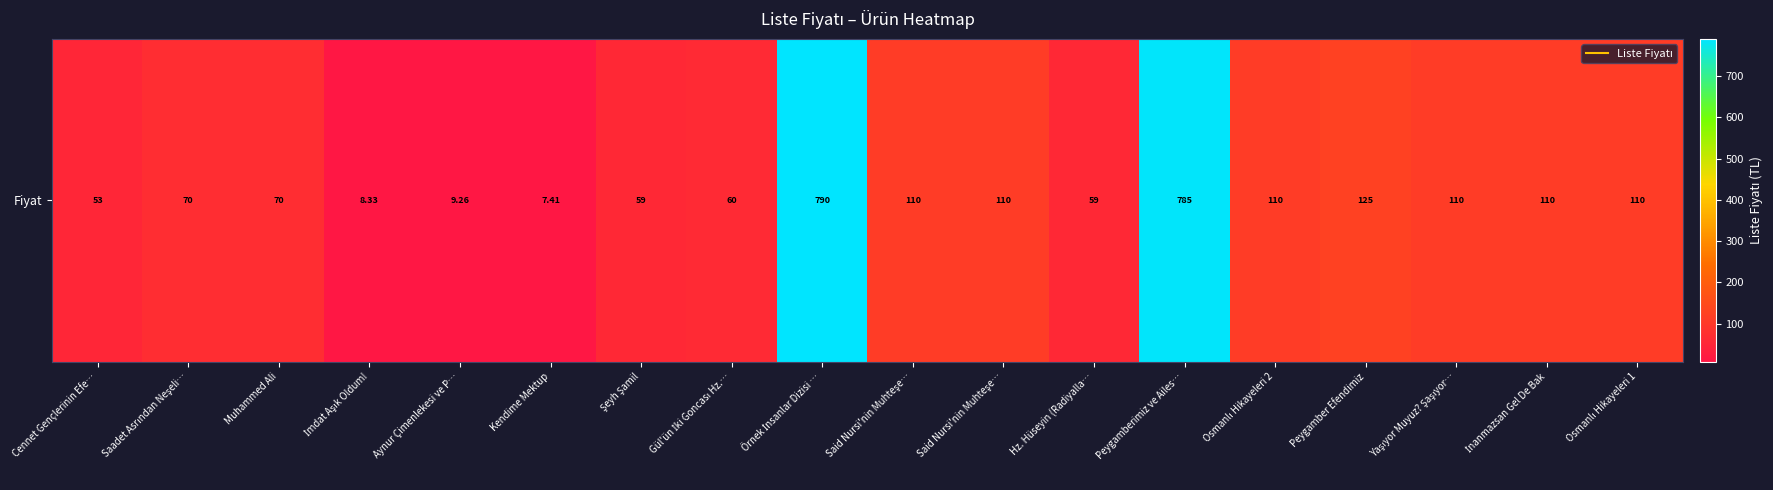

What is the sum of the values at Said Nursi'nin Muhteşe… and Gül'ün İki Goncası Hz.…?

170.0